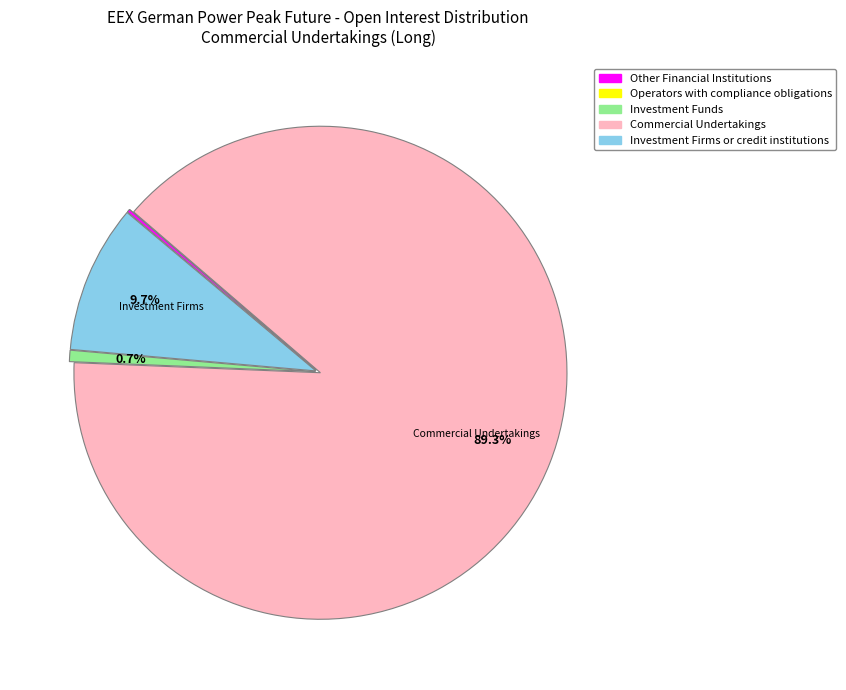

Does any single category account for the majority?

Yes